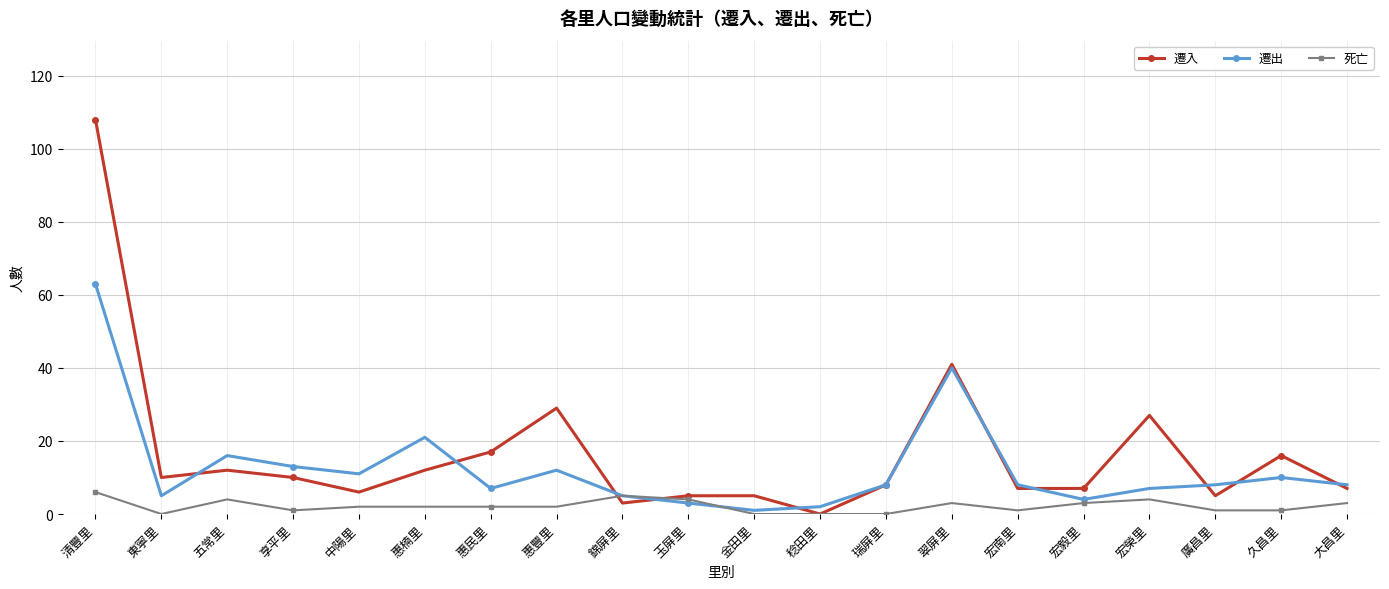

What is the difference between the highest and lowest values at 享平里?

12